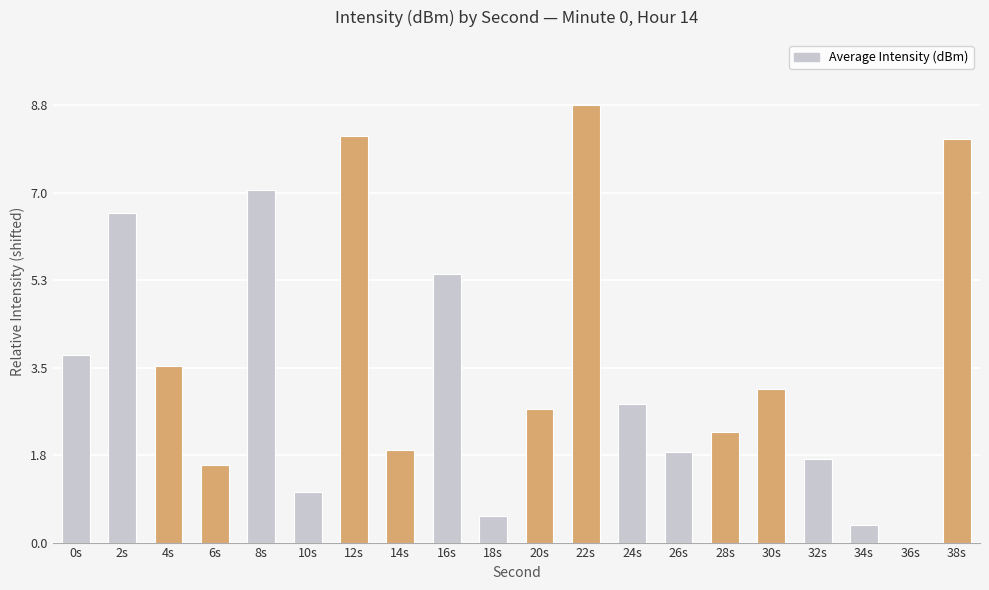

What is the approximate value at 16s?

5.4